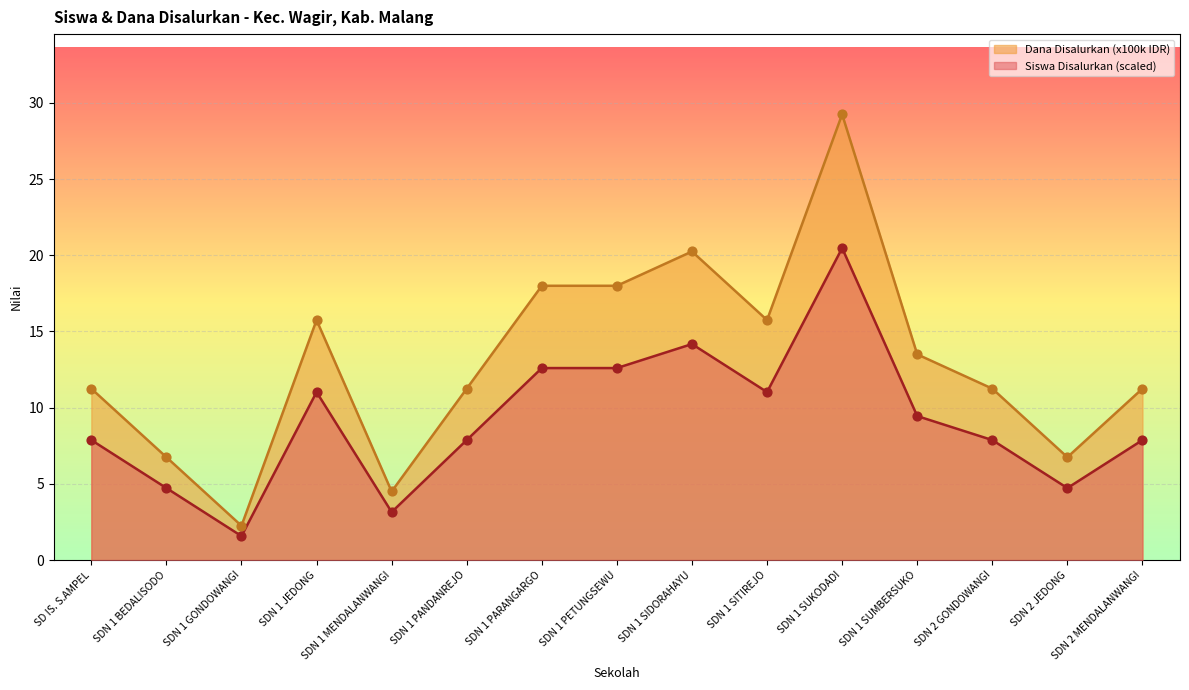

Which series reaches the minimum Y coordinate?

Dana Disalurkan (100k)